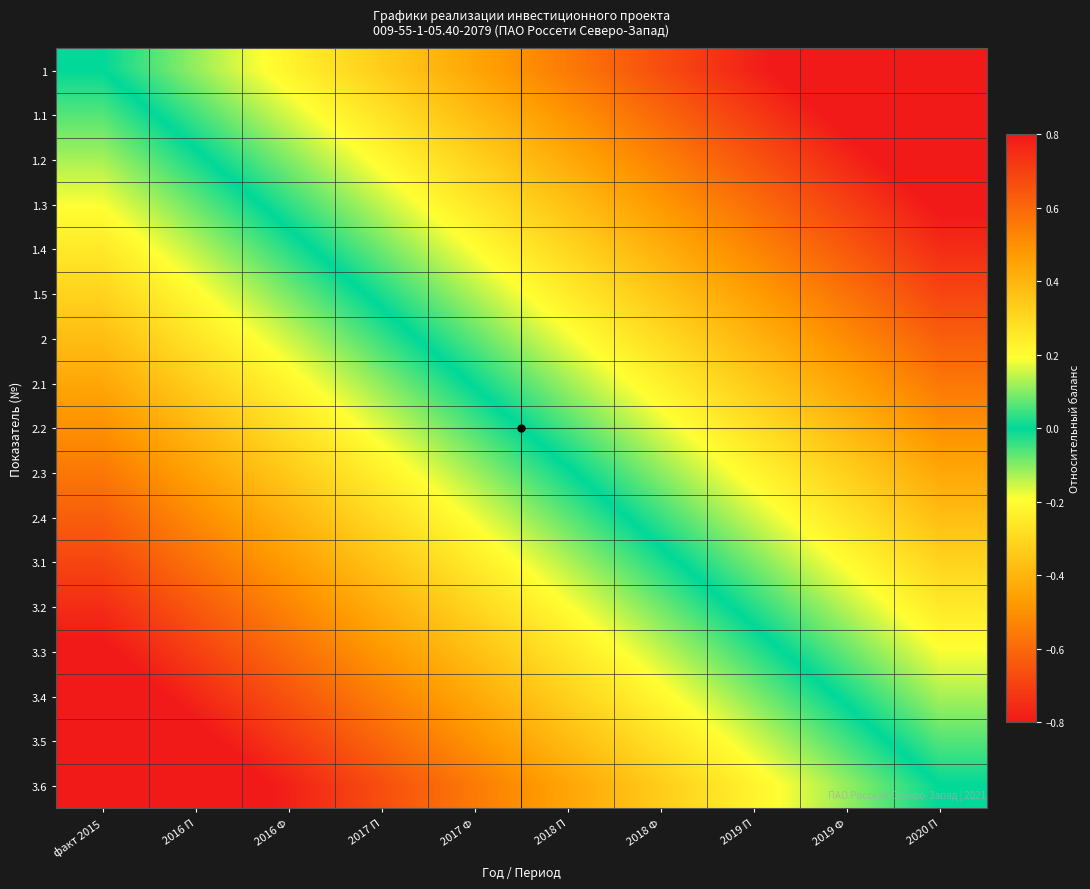

What is the difference between the highest and lowest values at 2019 П?

1.0